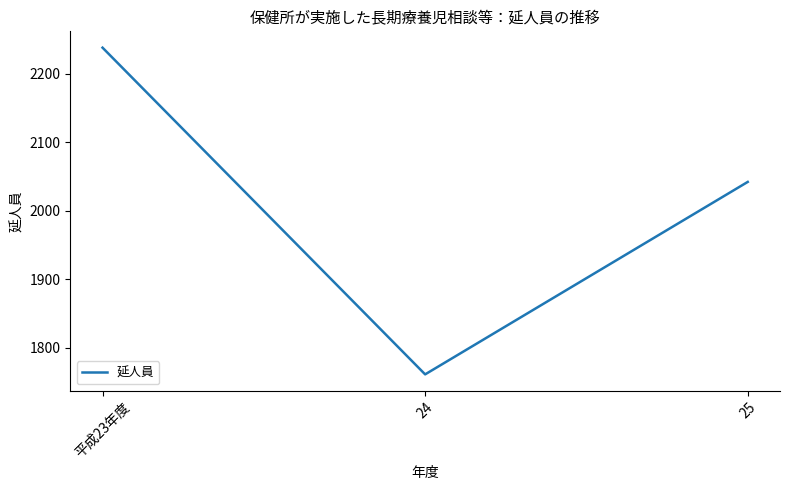

Where does the data first go above 2042?

平成23年度